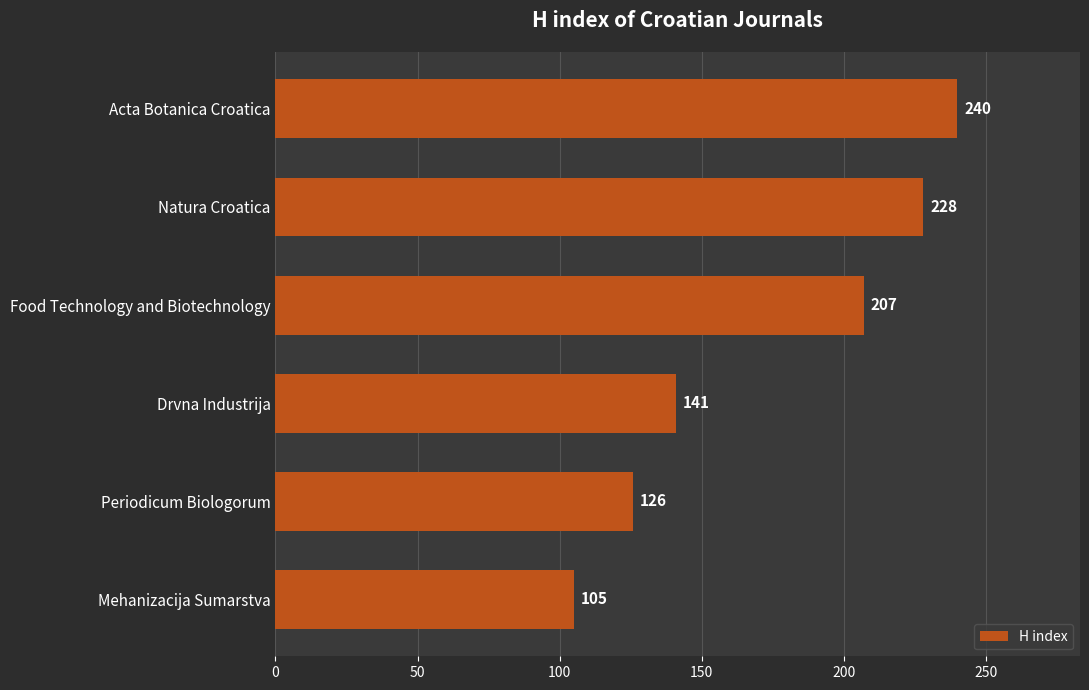

What is the label of the 2nd bar from the bottom?

Periodicum Biologorum